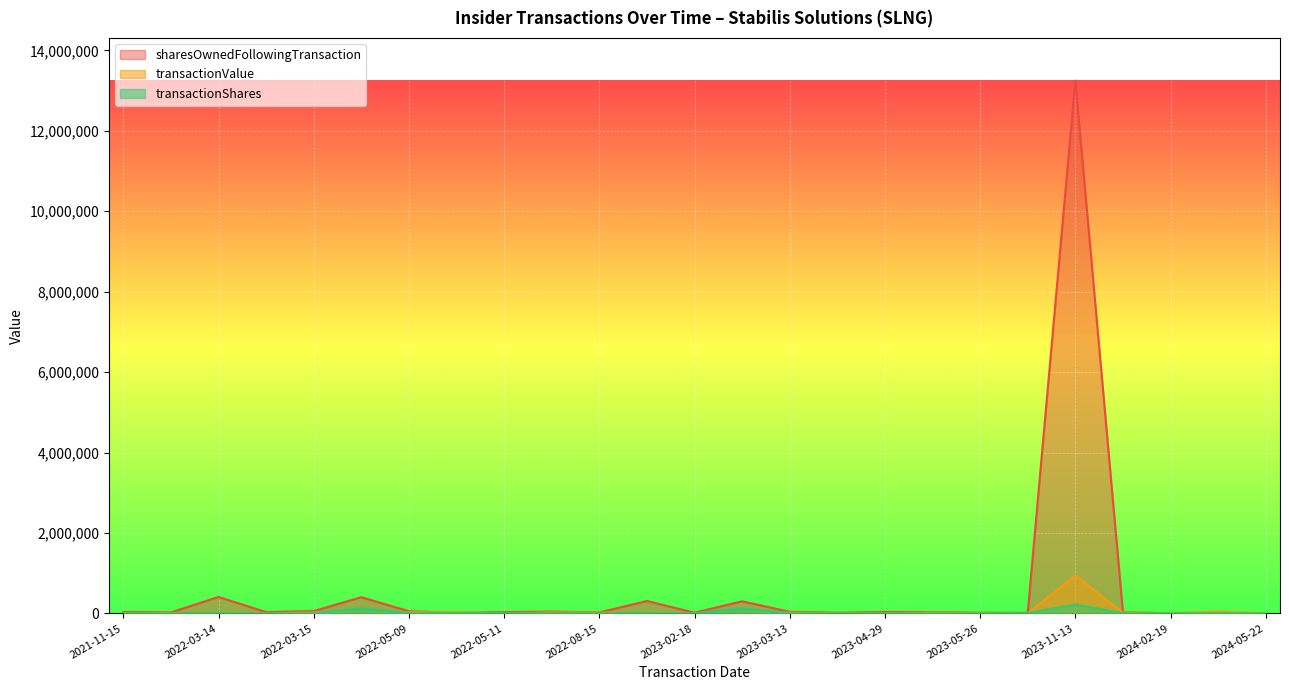

True or false: transactionValue has a value of 6000 at 2024-02-19.

True